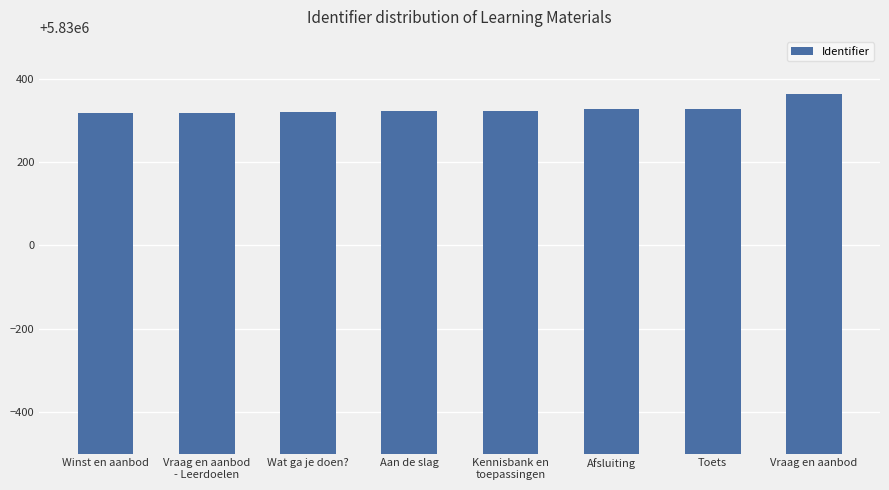

What is the difference between the maximum and minimum values?

45